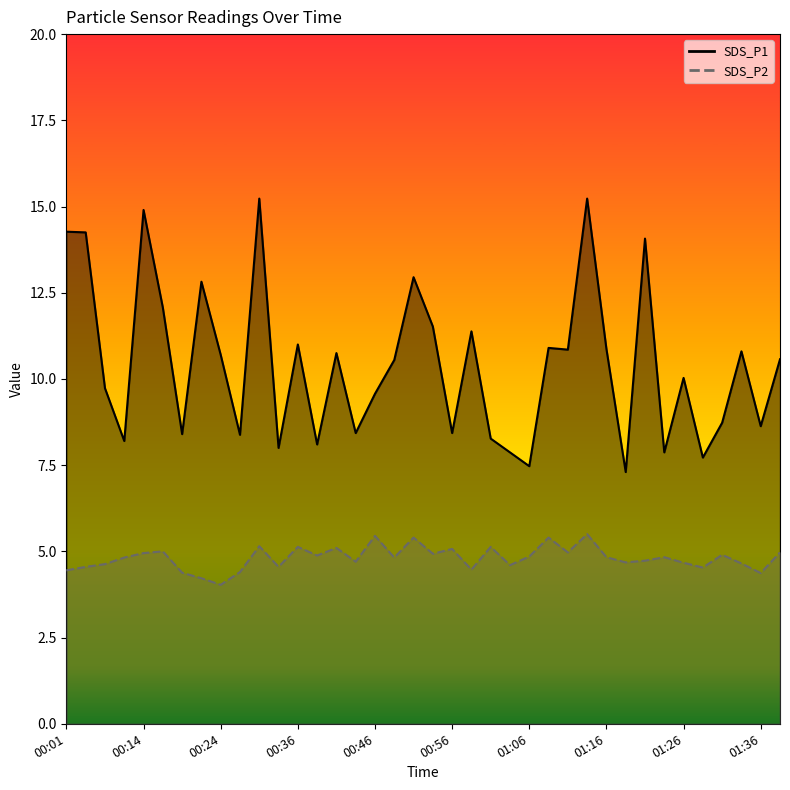

Which has a higher value, 00:41 or 00:48?

00:41